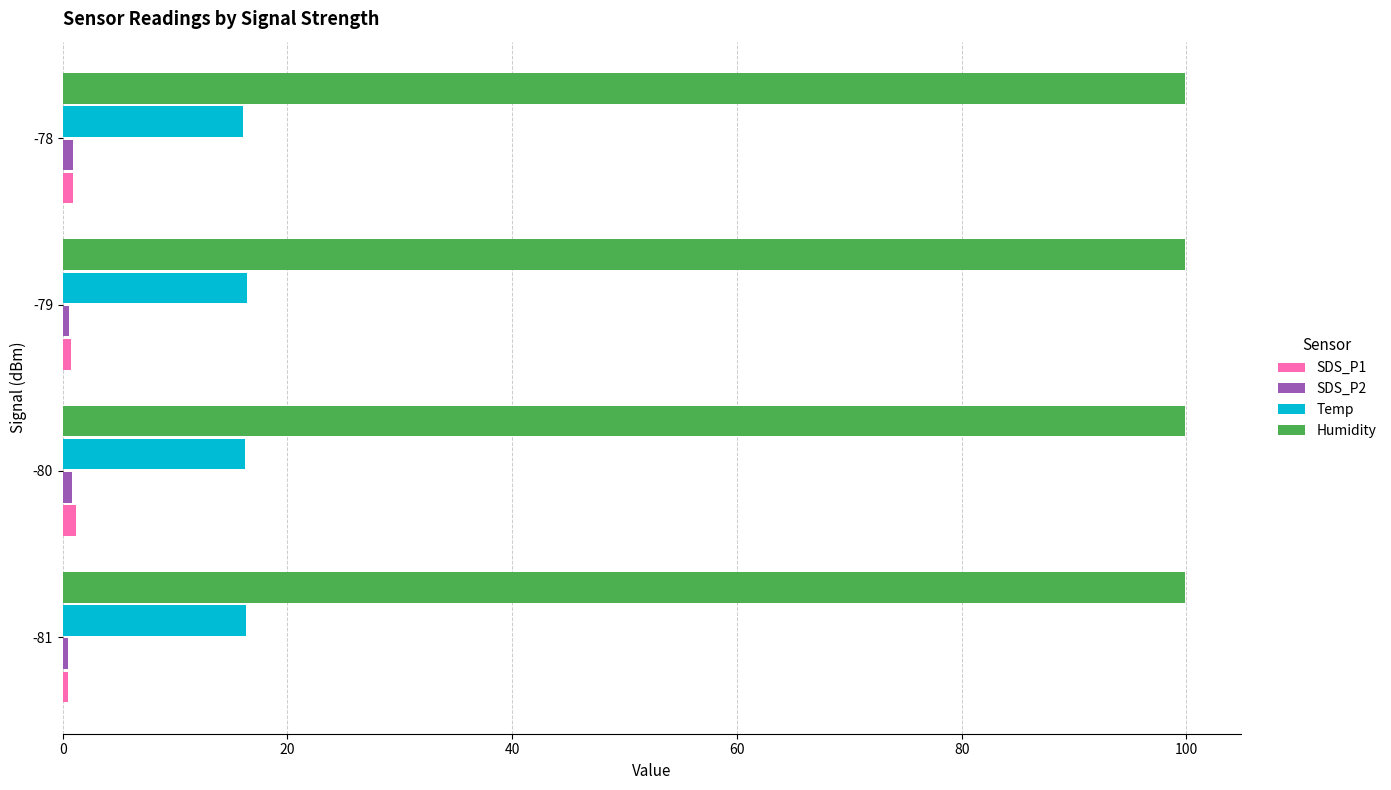

What is the smallest value displayed?

0.2